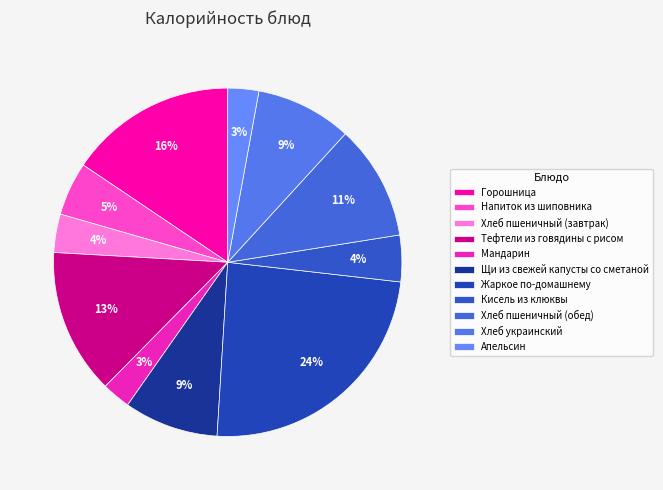

To the nearest percent, what portion does Кисель из клюквы represent?

4%